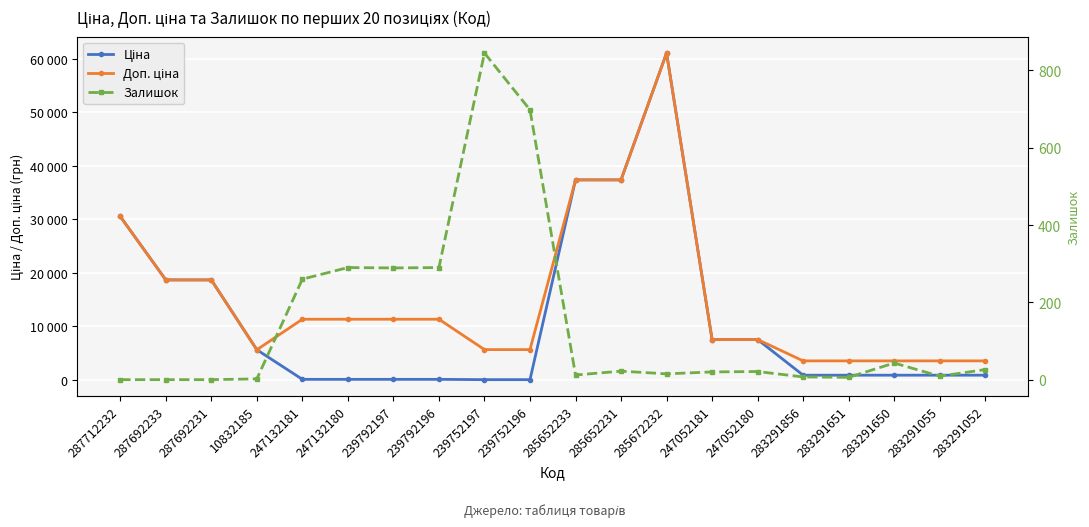

At 283291650, list the series in order from smallest to largest.

Залишок, Ціна, Доп. ціна